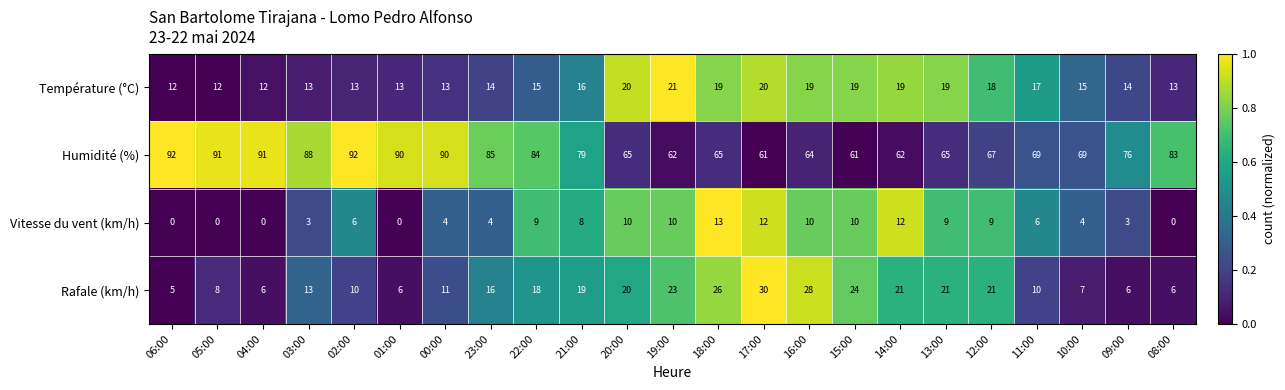

What is the spread (max minus min) of values at 03:00?

85